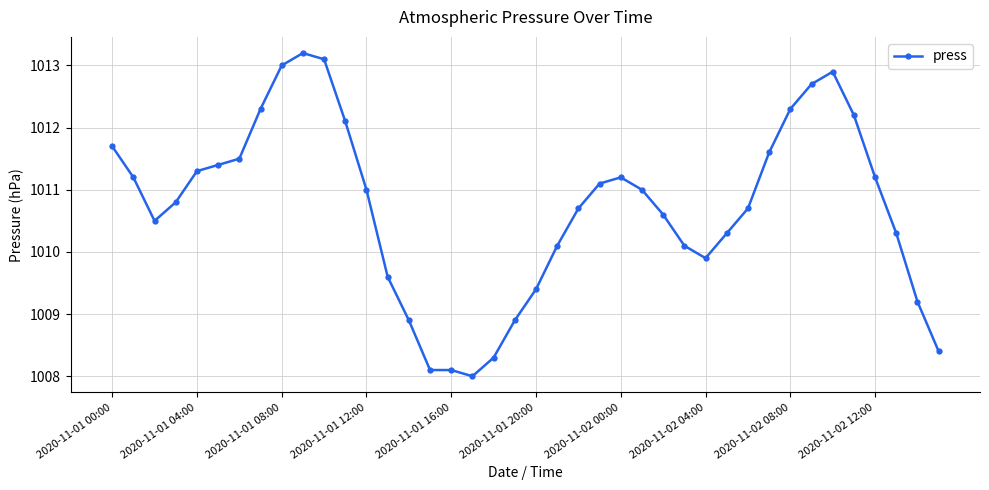

True or false: the data has more than 0 interior local peaks.

True